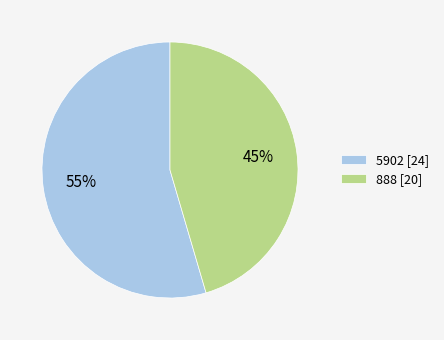

What is the smallest slice in the pie chart?

888 [20]